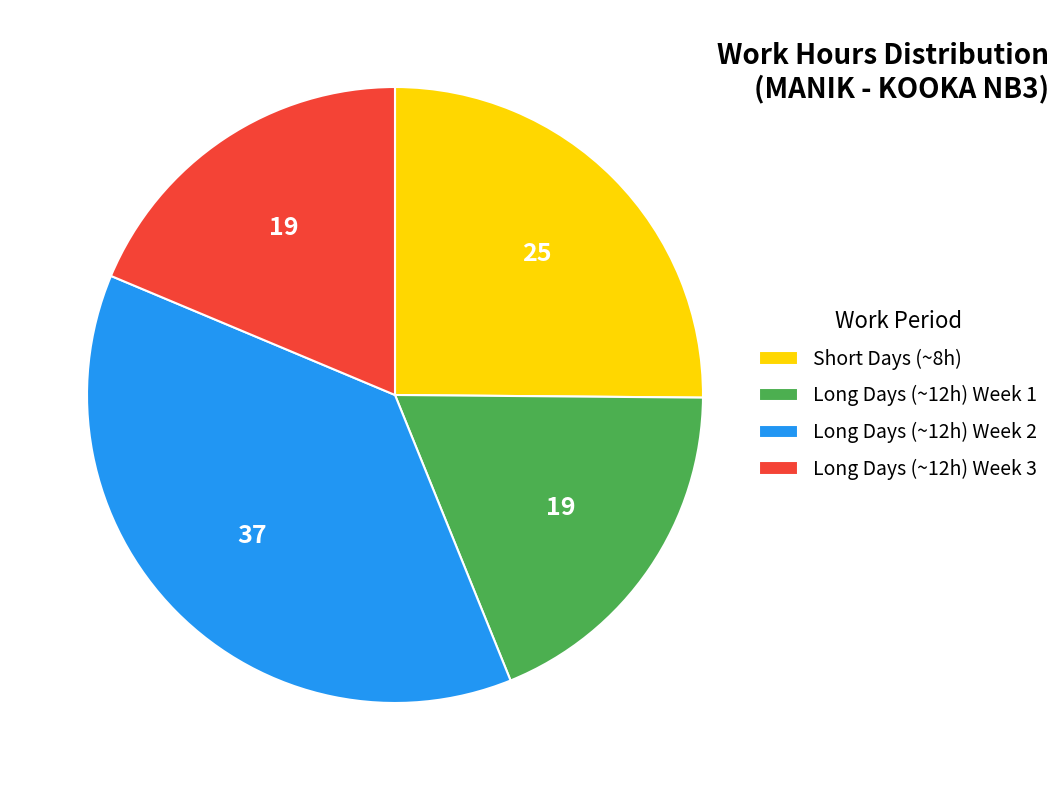

Is it true that Long Days (~12h) Week 3 is 4% of the pie?

False